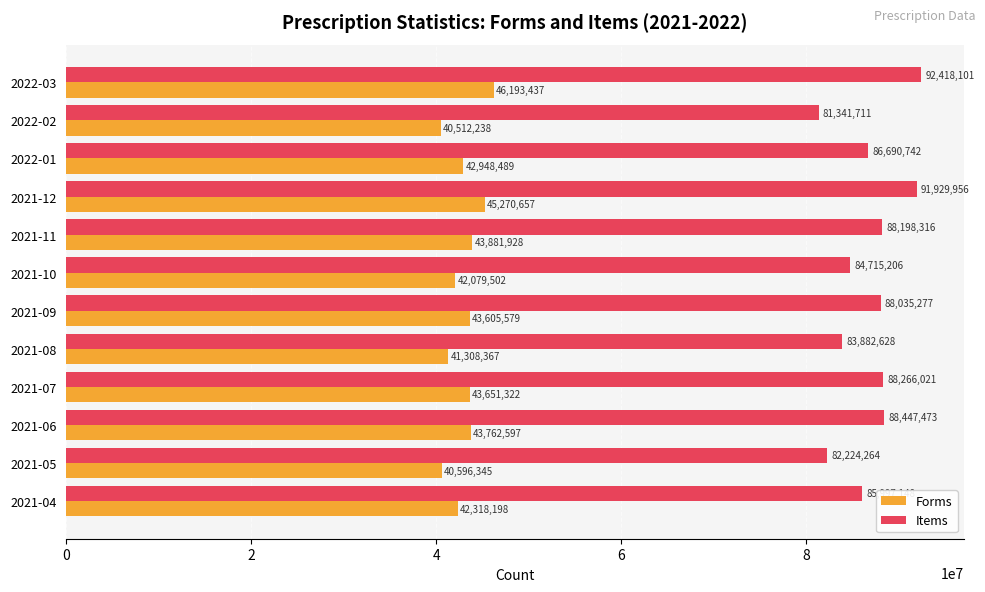

Where is Forms nearest to the value 43352837?

2021-09